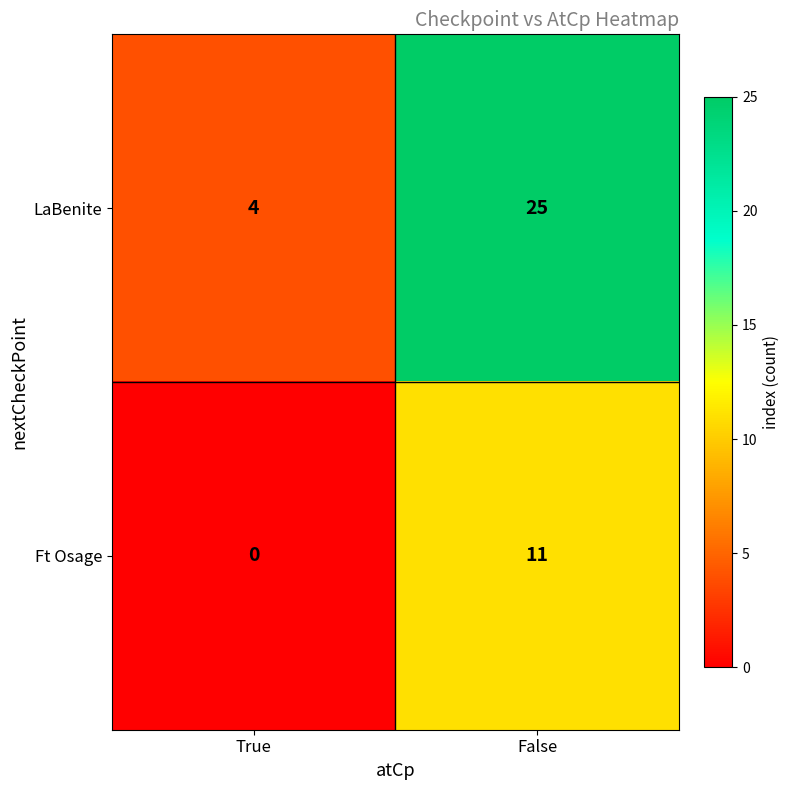

Which series changed the most between True and False?

LaBenite